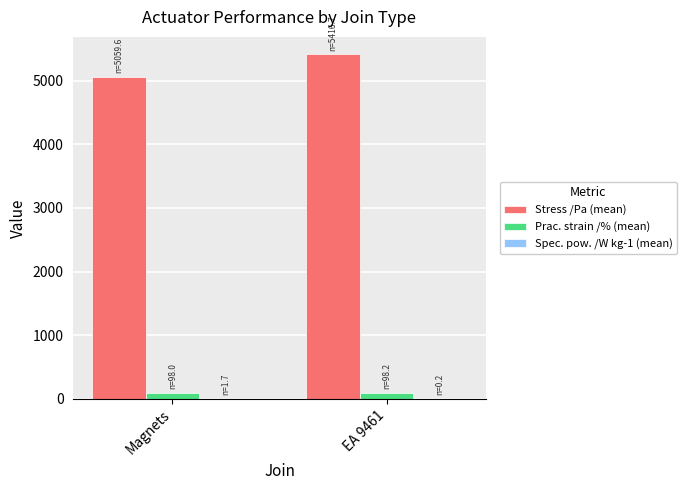

Does the chart contain stacked bars?

No